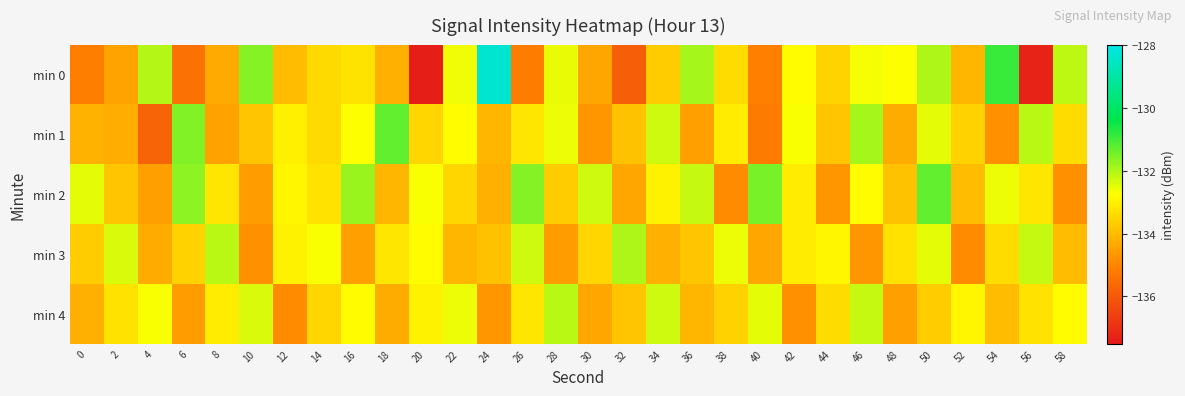

How many data points does each series have?

30